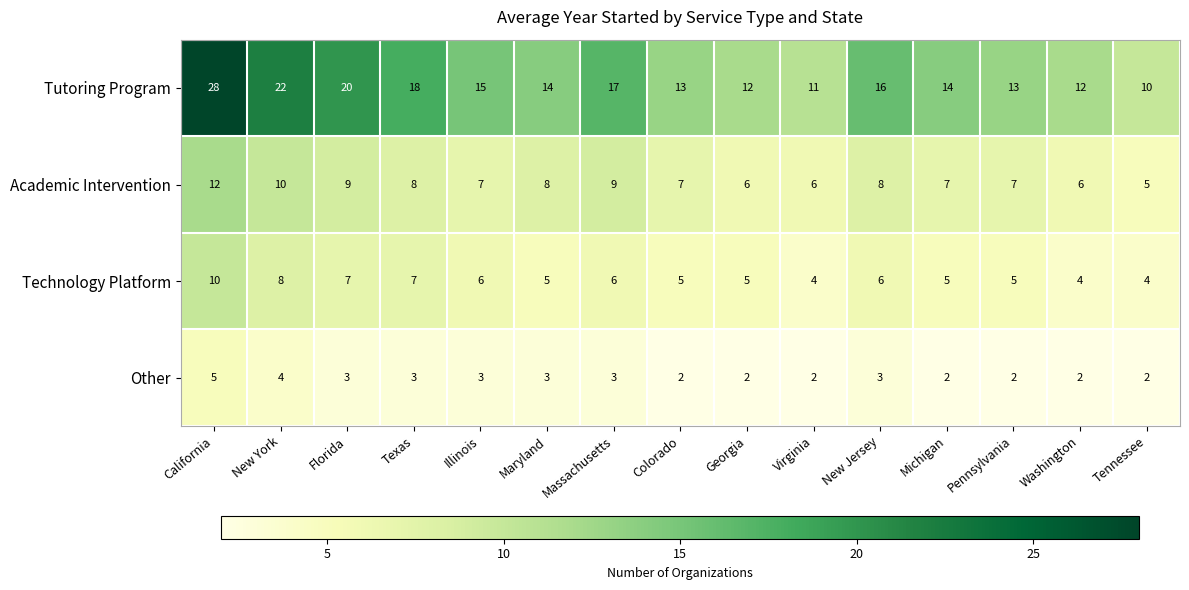

Count the number of categories in the chart.

15